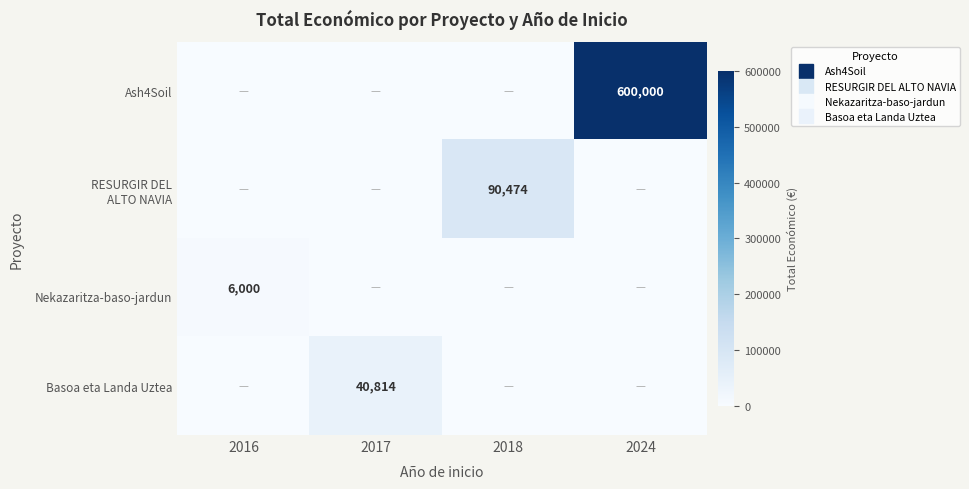

Which series changed the most between 2016 and 2024?

Ash4Soil